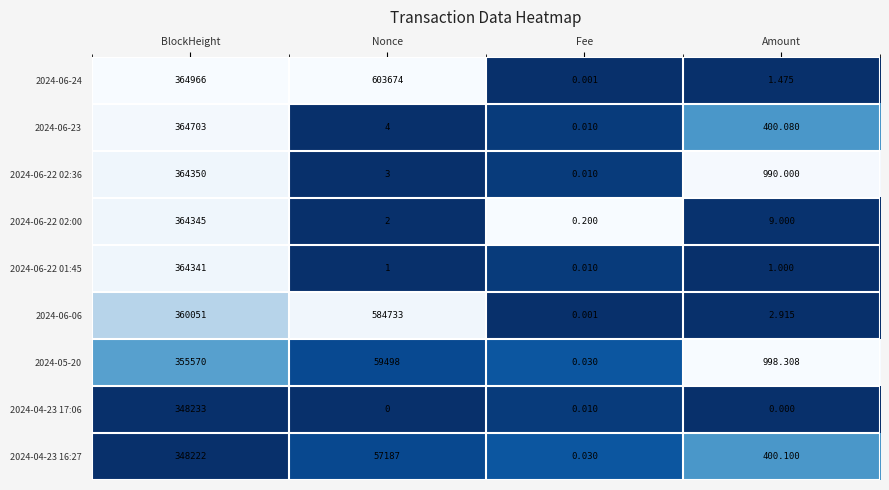

At which label does 2024-06-23 reach its peak?

BlockHeight